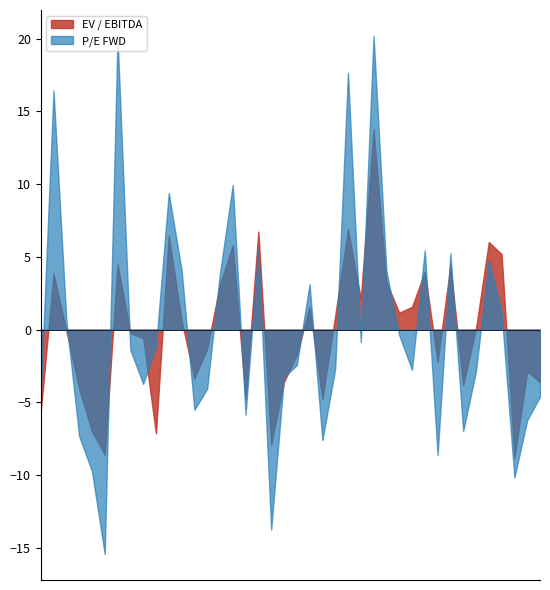

Which series has the widest spread of values?

P/E FWD